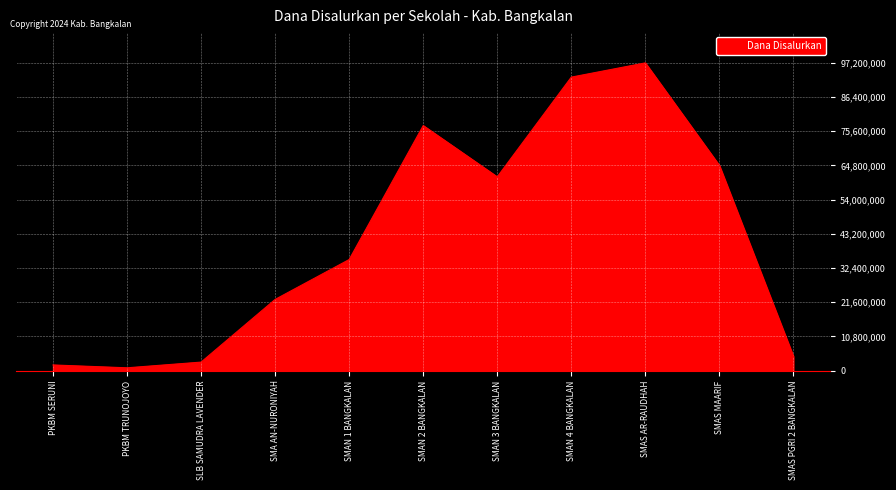

True or false: the data shows 59961323 at SMAS AR-RAUDHAH.

False